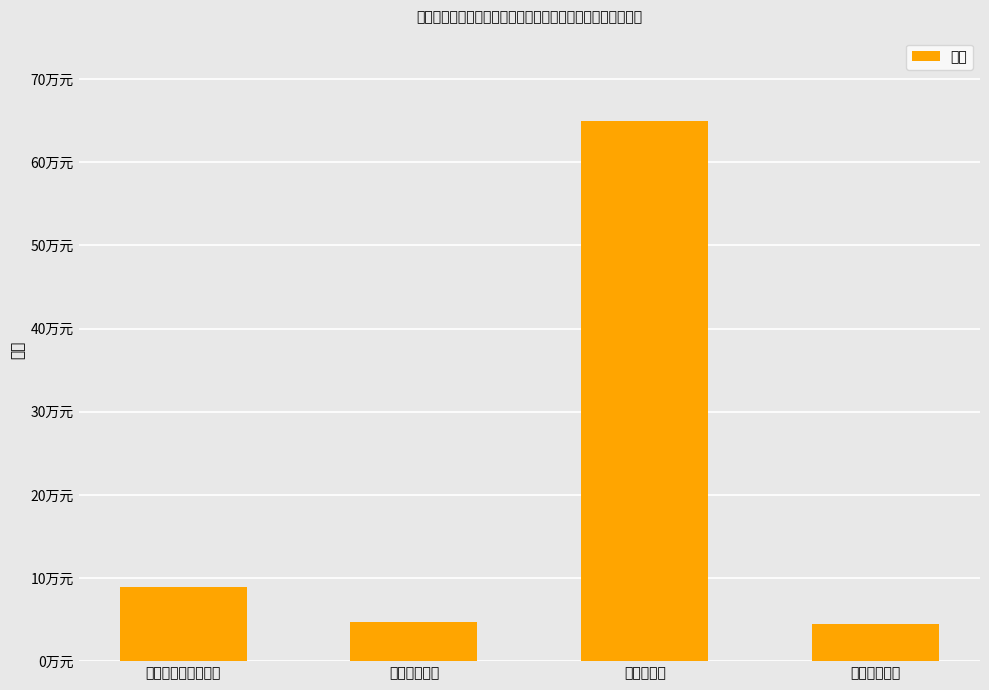

How many distinct data groups are displayed?

1